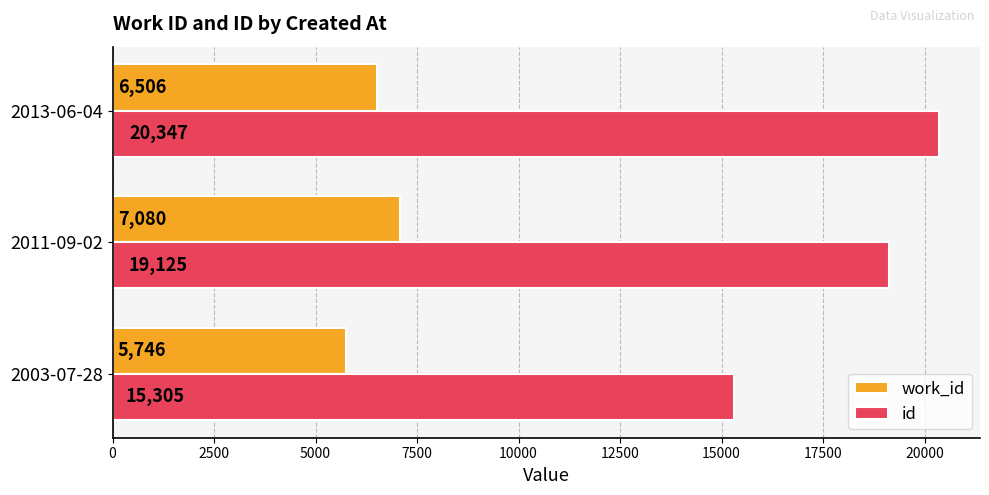

What is the spread (max minus min) of values at 2011-09-02?

12045